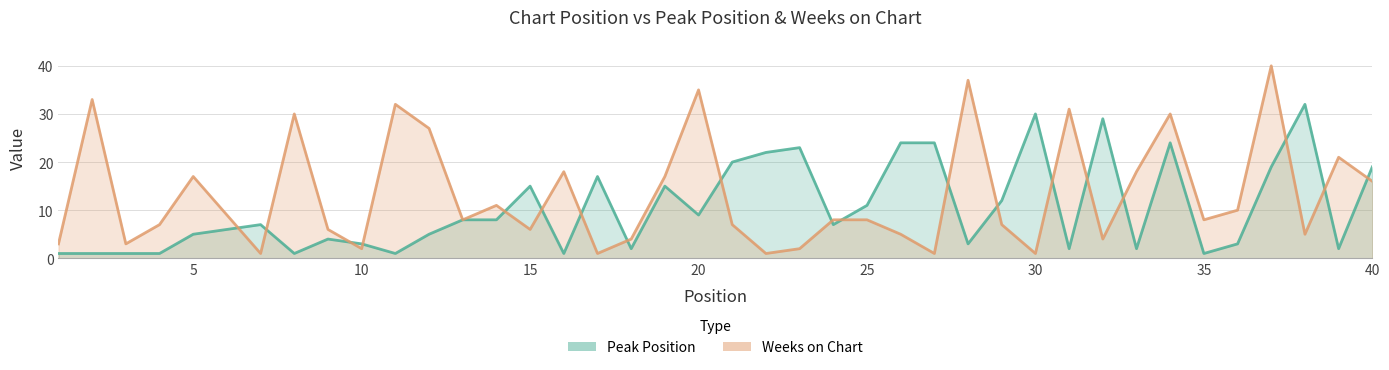

How many intersections are there between Peak Position and Weeks on Chart?

19